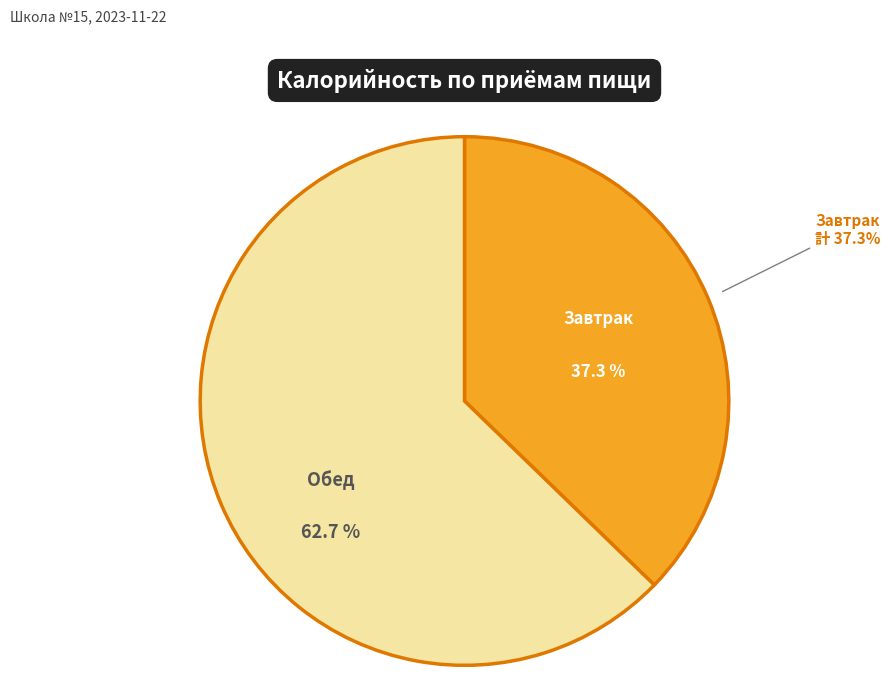

To the nearest percent, what is the average slice percentage?

50%